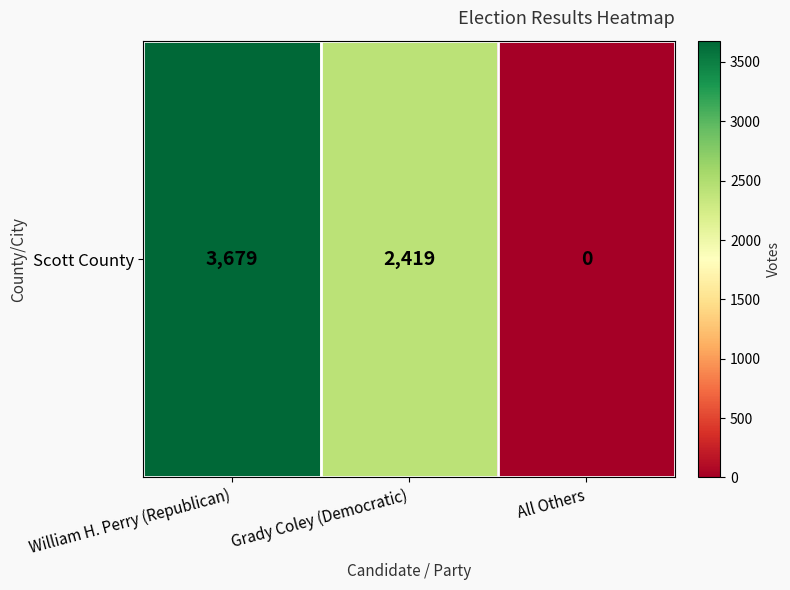

Reading left to right, what are all the values shown in this chart?

William H. Perry (Republican)=3679	Grady Coley (Democratic)=2419	All Others=0